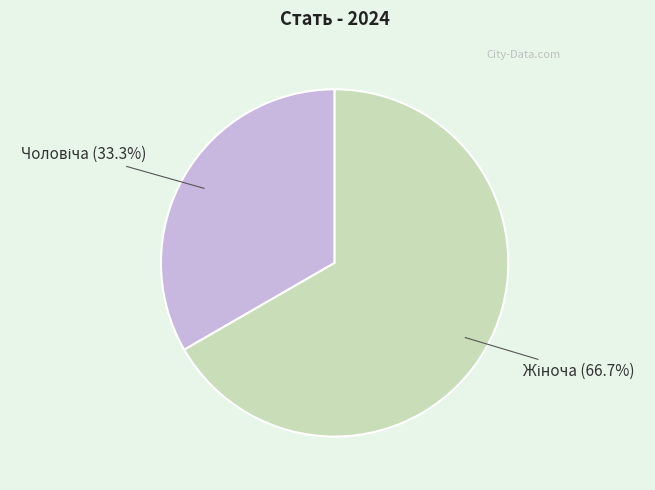

Does any single category account for the majority?

Yes